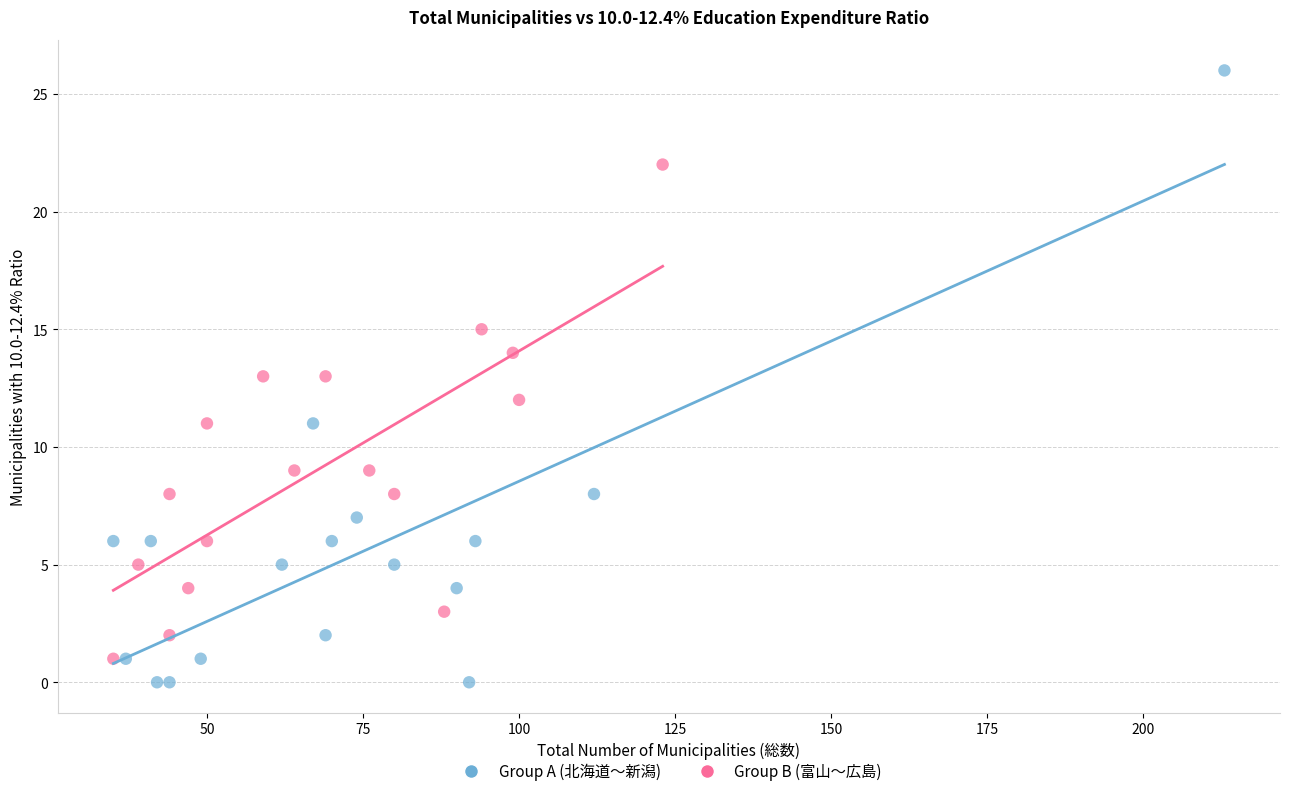

Which series contains the highest Y value?

Group A (北海道～新潟)